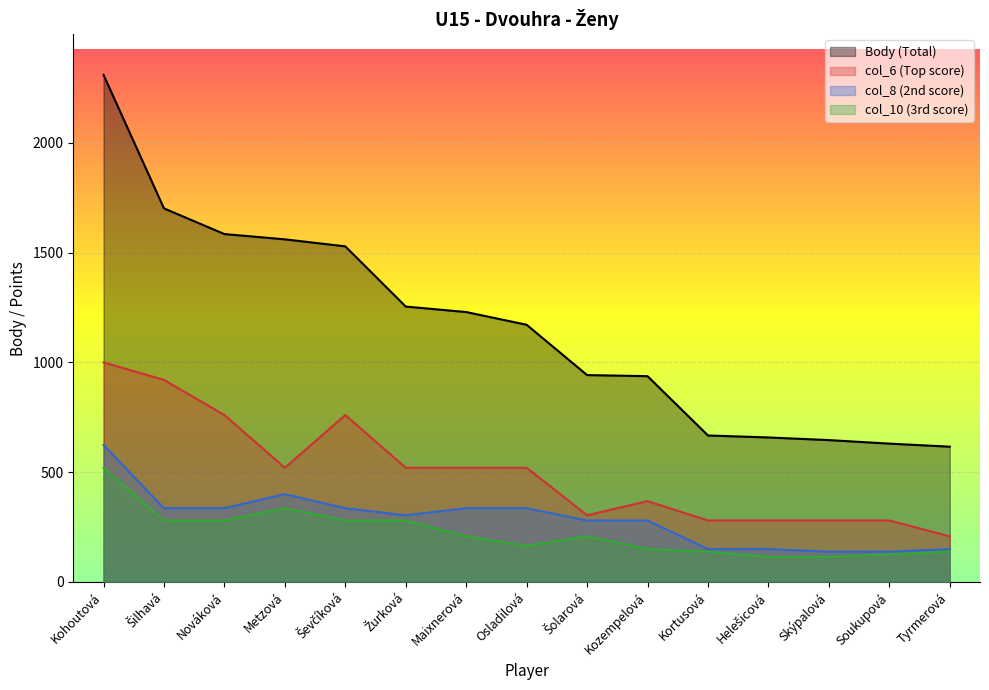

What is the smallest value displayed?

114